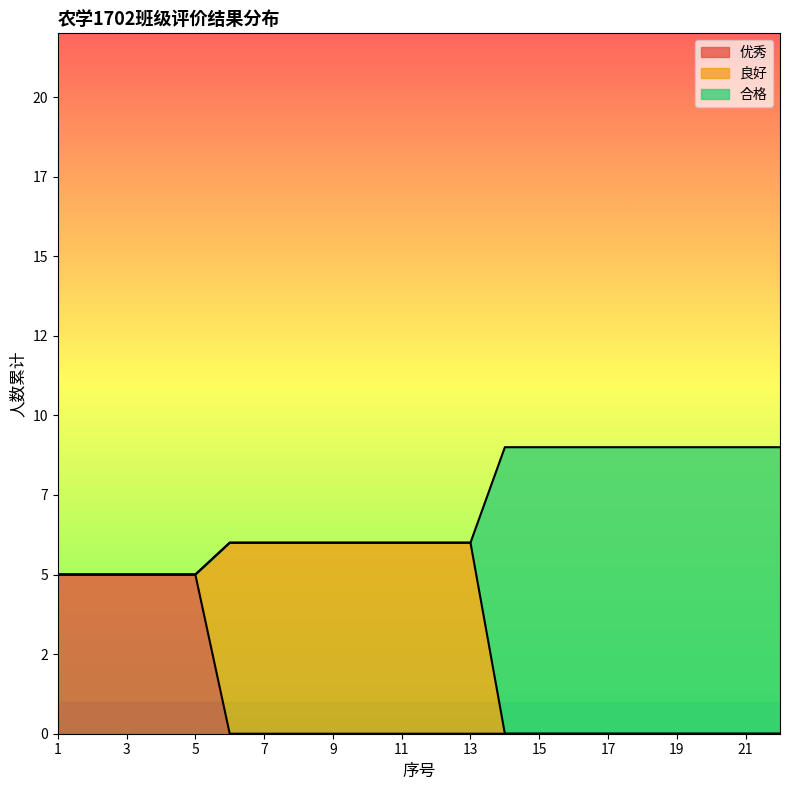

What are all the series names shown in the legend?

优秀, 良好, 合格